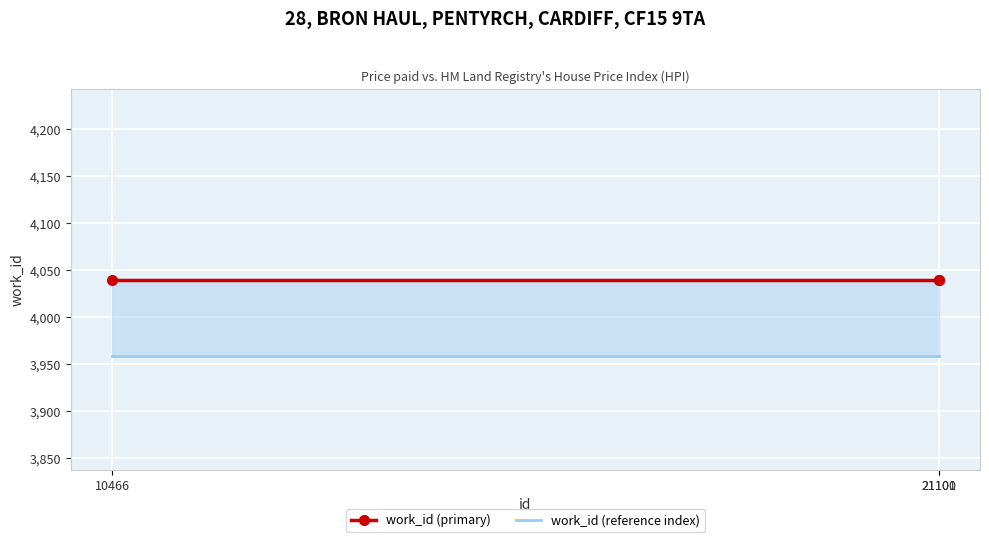

The value of work_id (reference index) at 10466 is 6403.1. True or false?

False